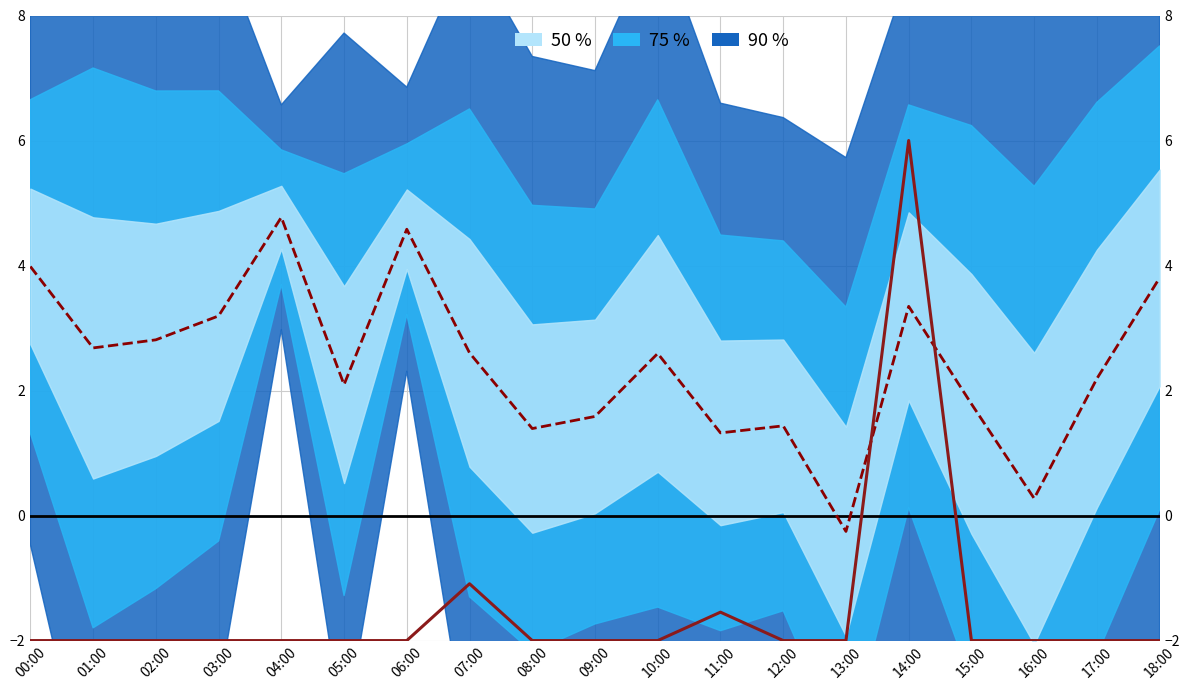

What position from the right is 11:00?

8